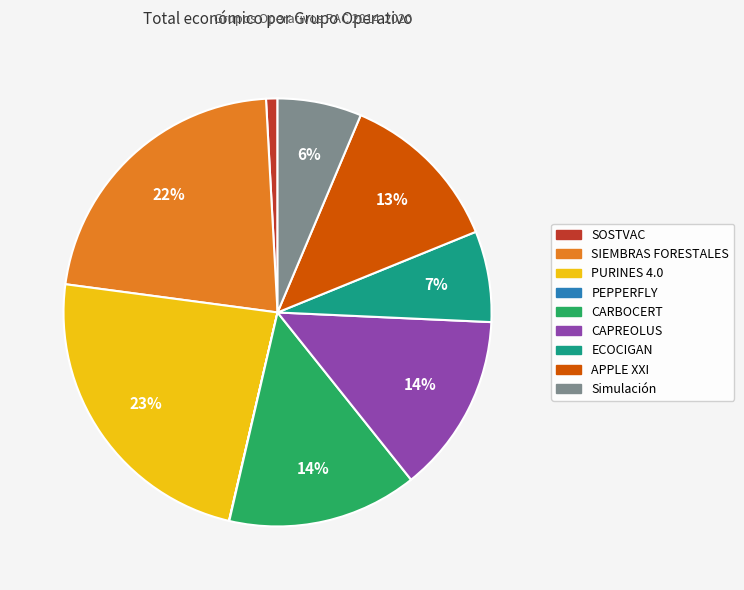

To the nearest percent, what is the difference between the largest and smallest slice percentages?

23%